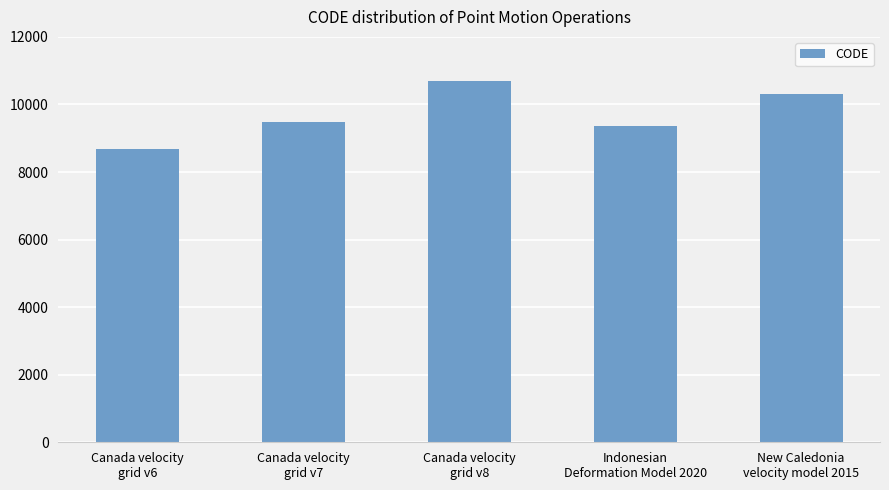

How many categories are shown in the chart?

5